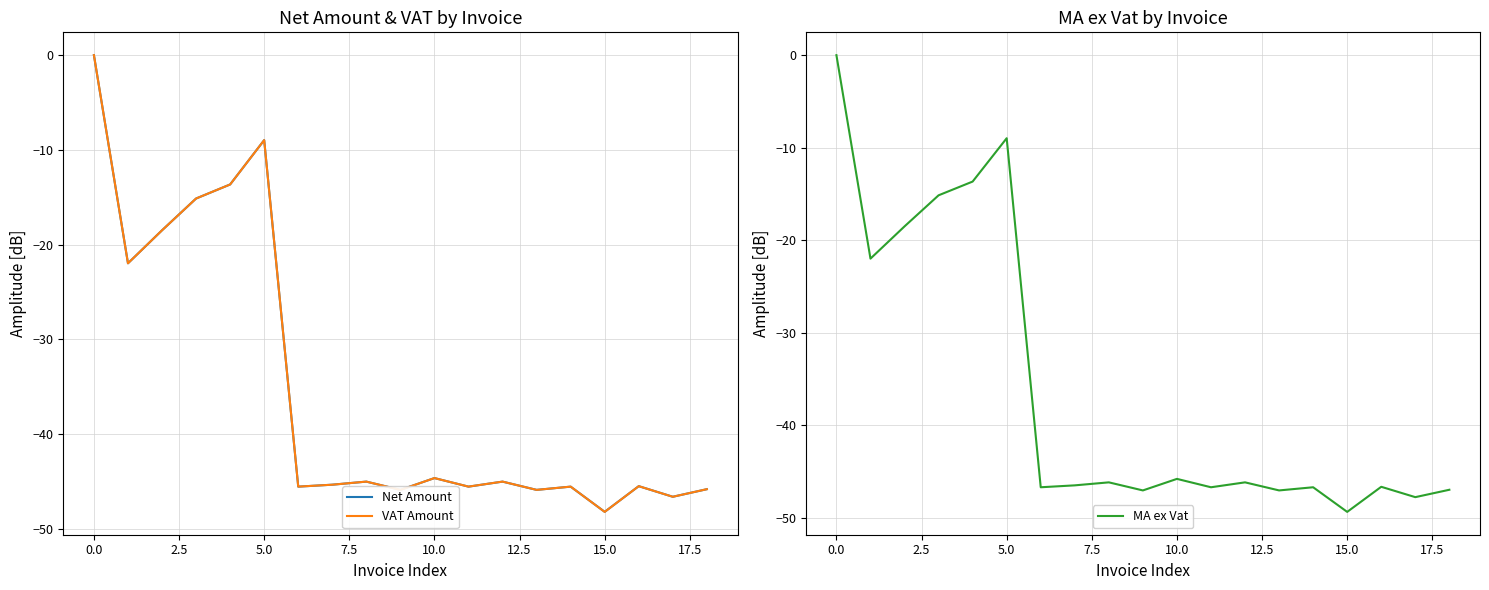

What is the spread (max minus min) of values at 12?

1.1